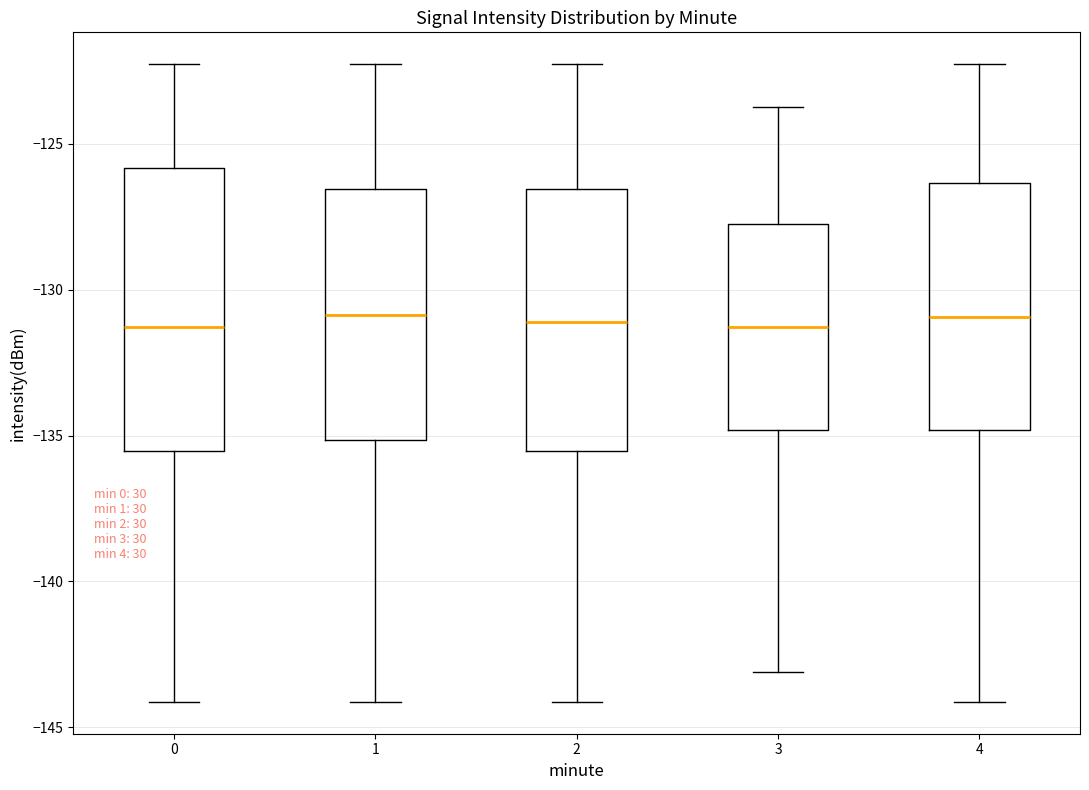

Comparing the boxes themselves (not the whiskers), which one is the tallest?

0